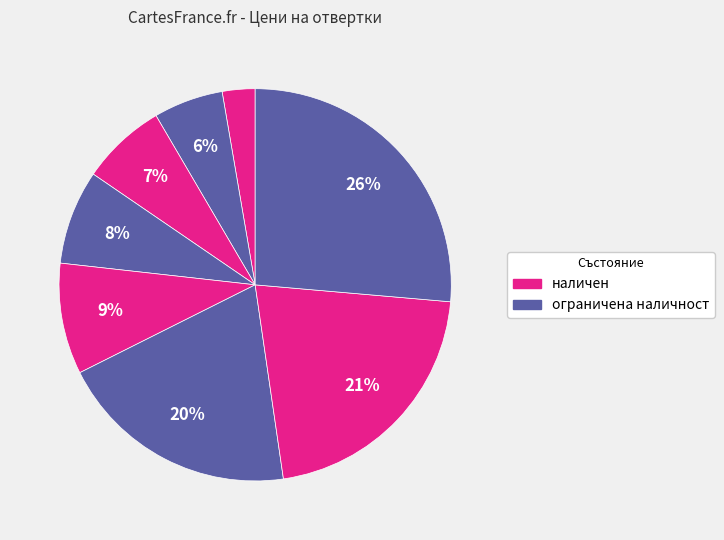

How many slices are in this pie chart?

8